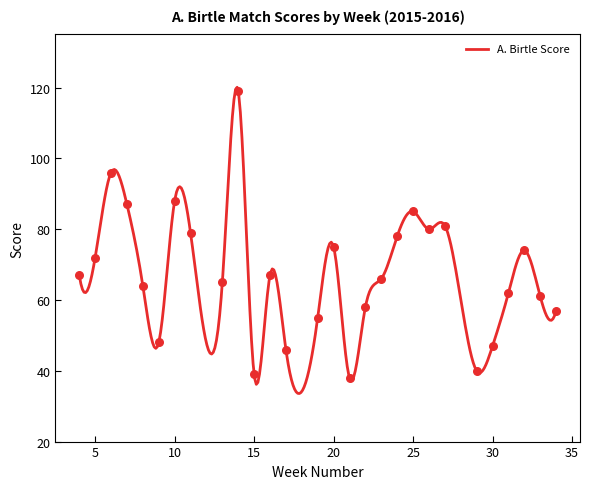

Approximately how many times larger is the value at 23 compared to 13?

1.0